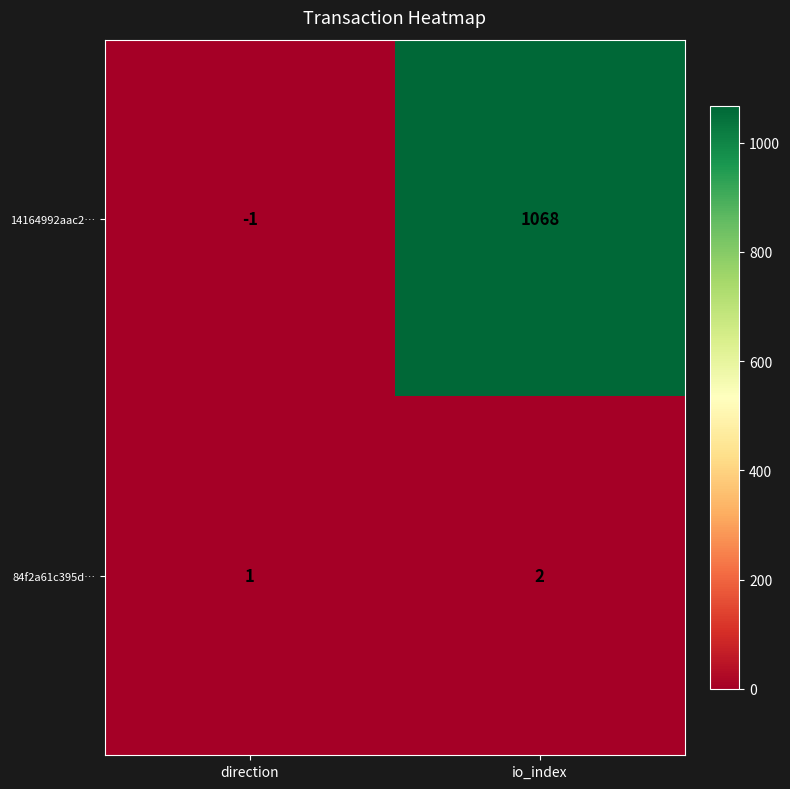

Count the number of data series in this chart.

2